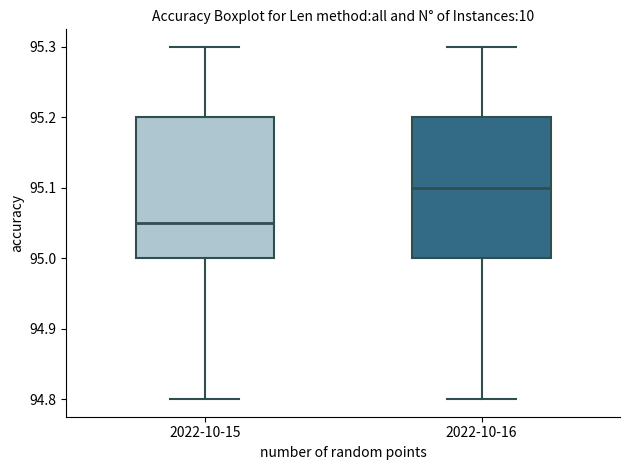

Reading left to right, transcribe this box plot: for each box, give where its median line is, the range the box spans, and where its two whiskers end, as read against the y-axis. The values are not printed on the chart, so give them approximately, as read against the axis.

2022-10-15: median 95.05, box 95.00 to 95.20, whiskers 94.80 to 95.30
2022-10-16: median 95.10, box 95.00 to 95.20, whiskers 94.80 to 95.30